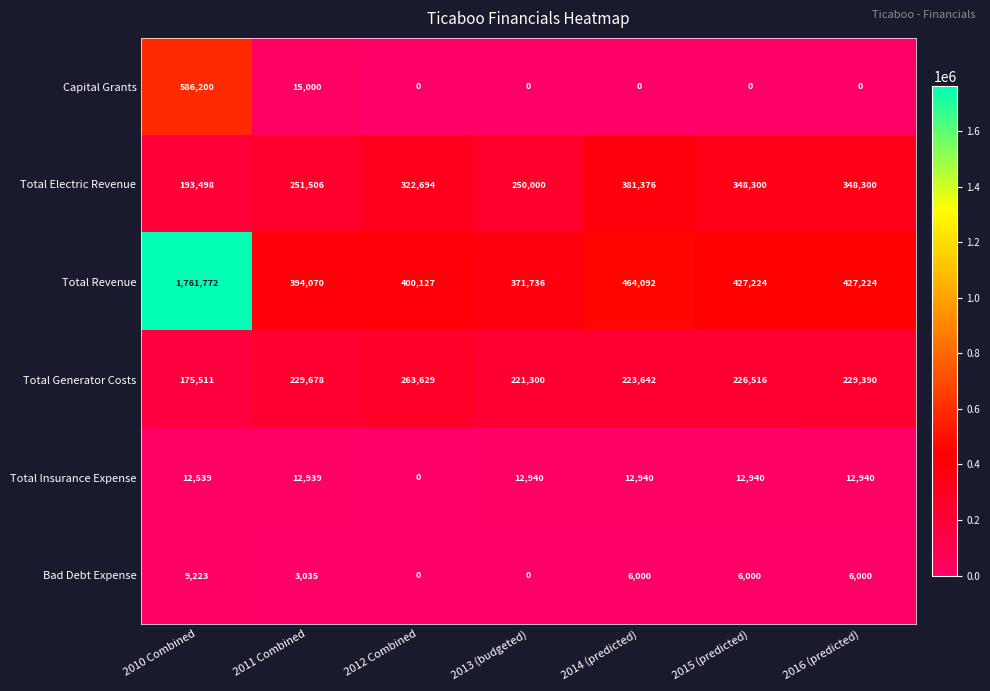

Between 2010 Combined and 2015 (predicted), which series saw the biggest shift?

Total Revenue